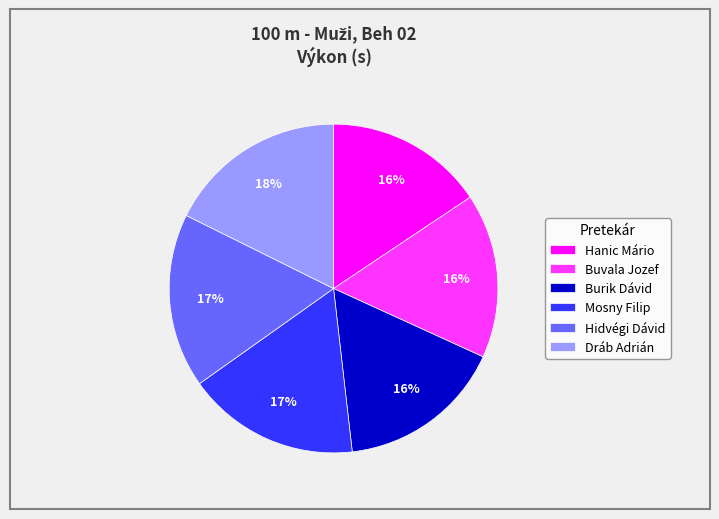

How many slices are in this pie chart?

6